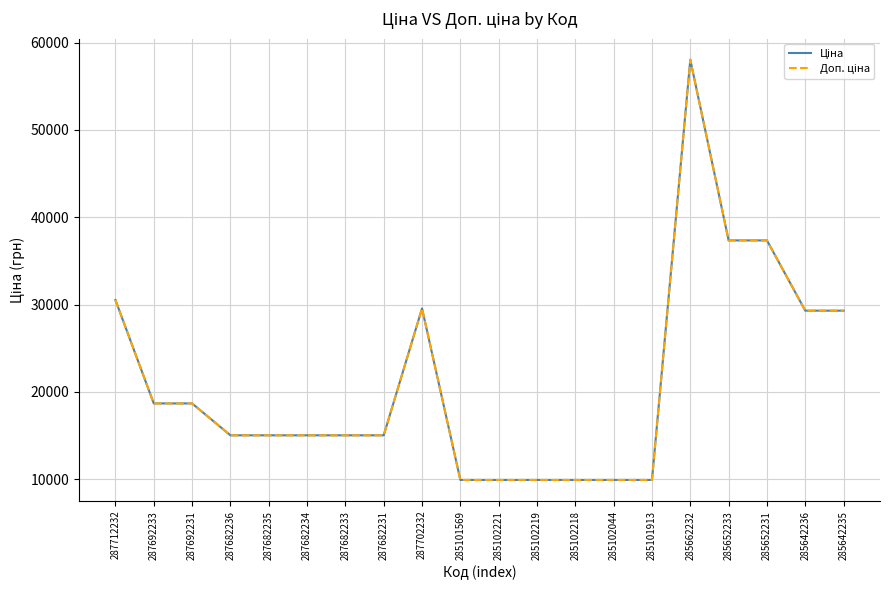

Read the Доп. ціна value at 287682233.

15019.2